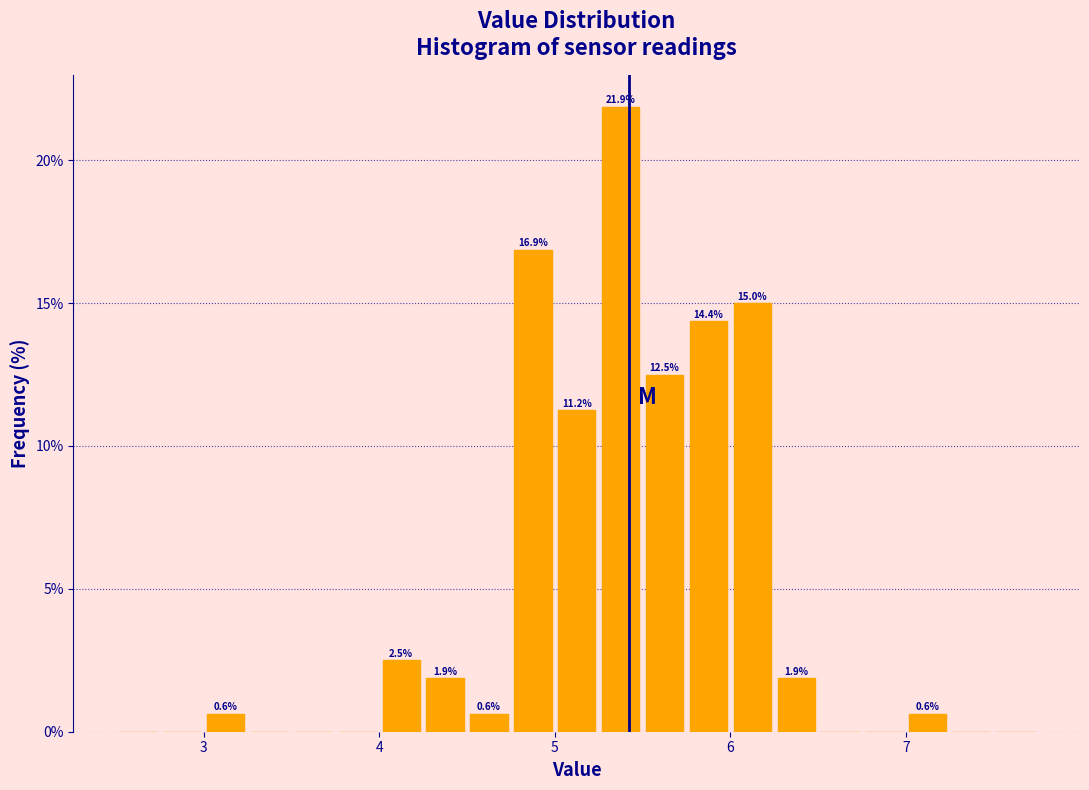

Read against the x-axis, roughly where is the centre of the tallest bar?

5.4